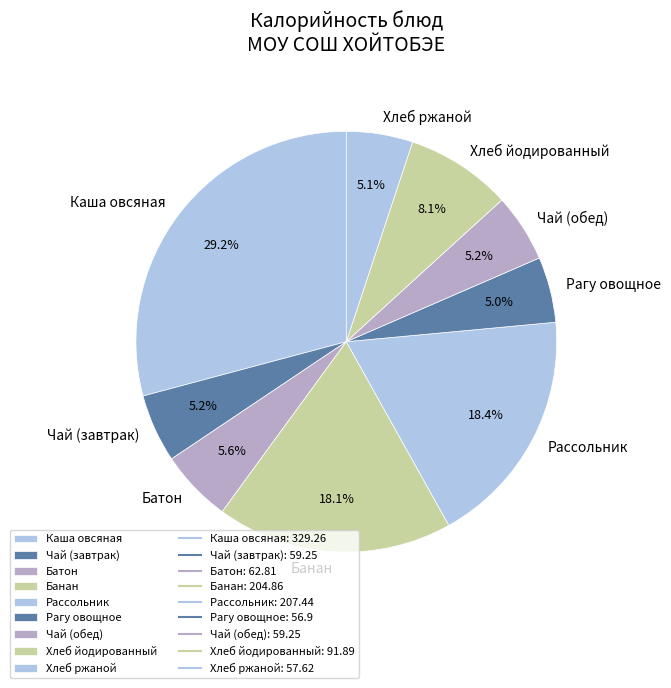

Approximately how many times larger is the value at Хлеб йодированный compared to Рагу овощное?

1.6